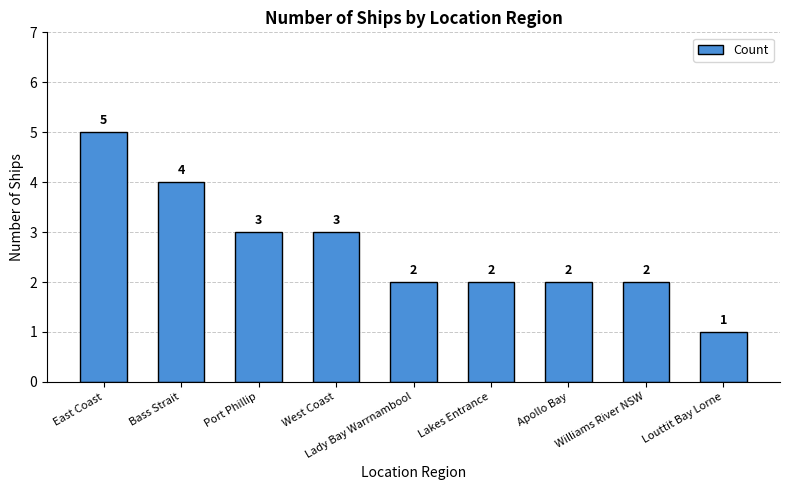

Reading left to right, list all the values displayed in this chart.

East Coast=5	Bass Strait=4	Port Phillip=3	West Coast=3	Lady Bay Warrnambool=2	Lakes Entrance=2	Apollo Bay=2	Williams River NSW=2	Louttit Bay Lorne=1